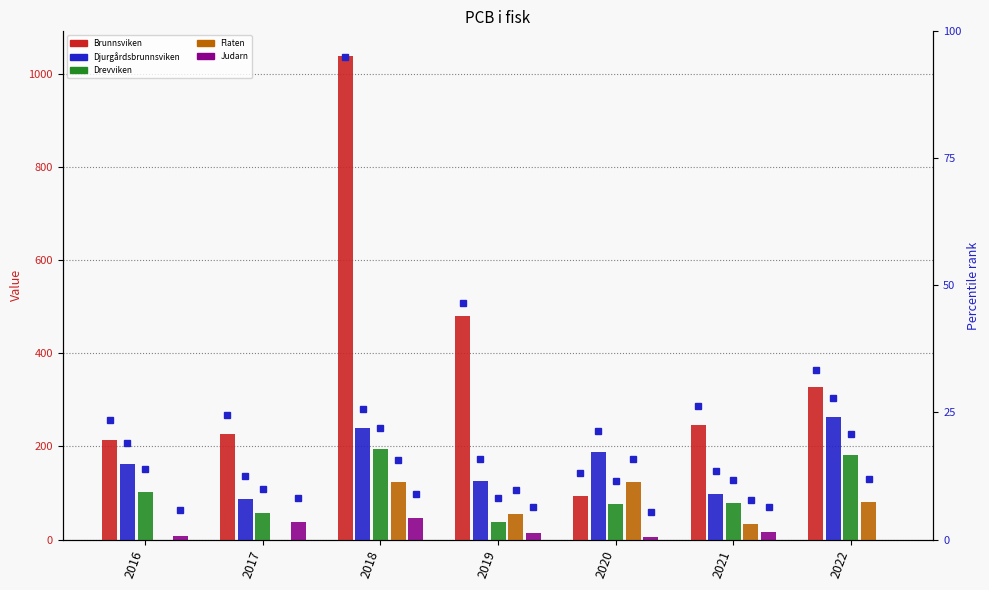

How many values in the Drevviken series exceed 78?

4